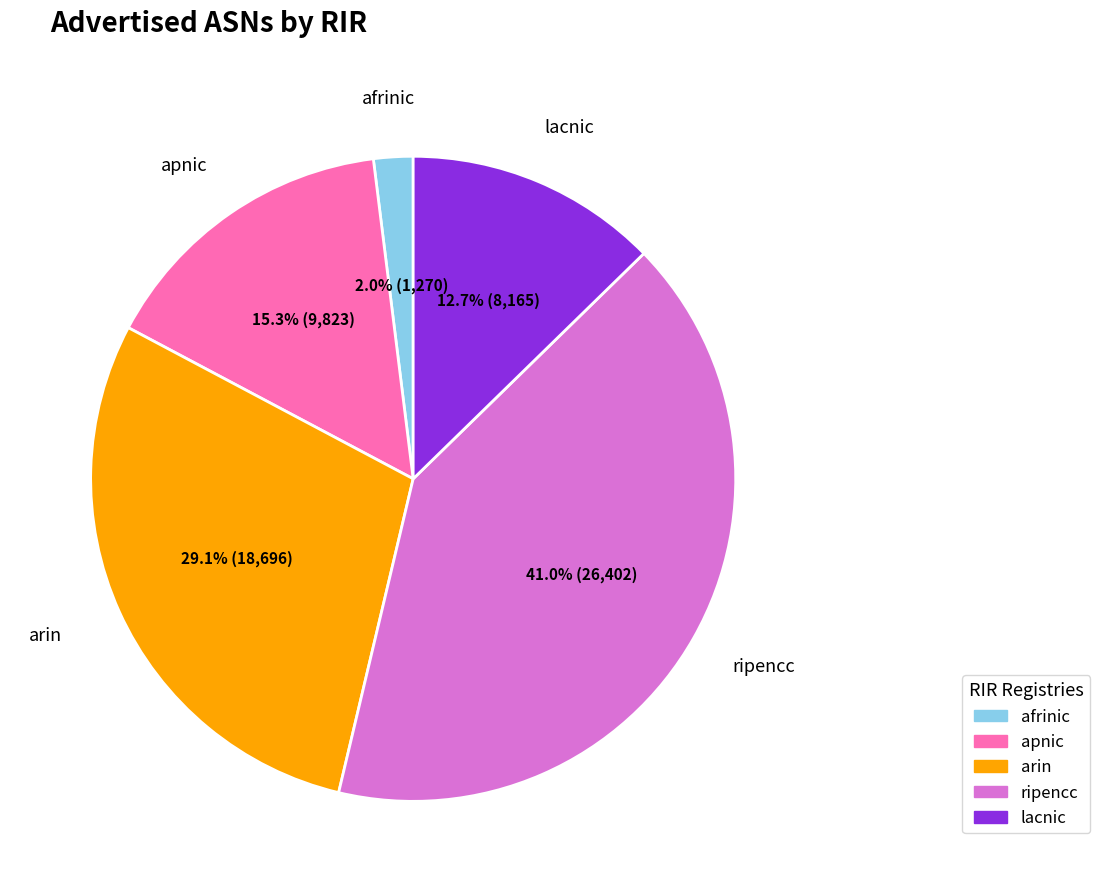

To the nearest percent, what is the difference between the largest and smallest slice percentages?

39%